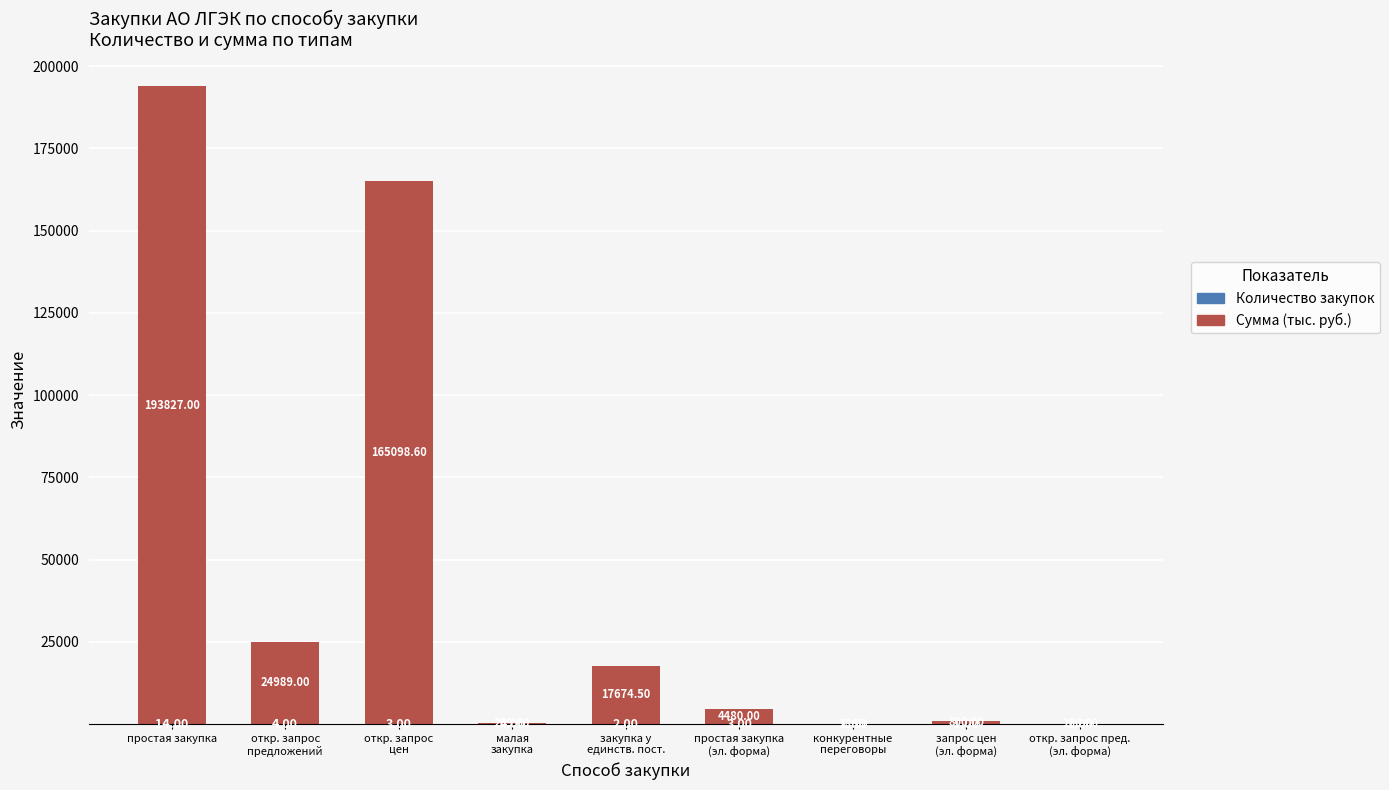

At which category is the sum across all series the highest?

простая закупка